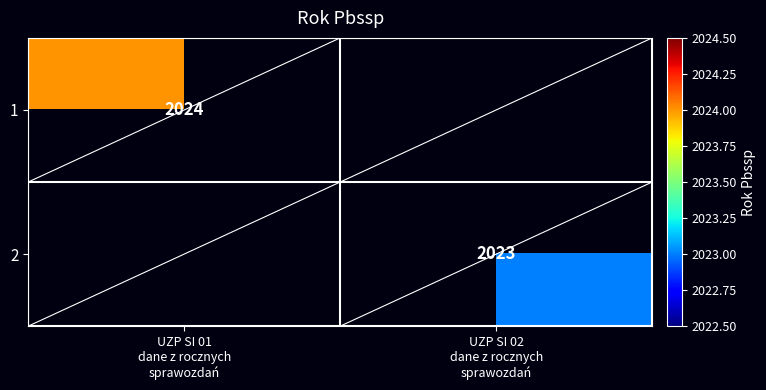

At which label does 1 reach its peak?

UZP SI 01 dane z rocznych sprawozdań